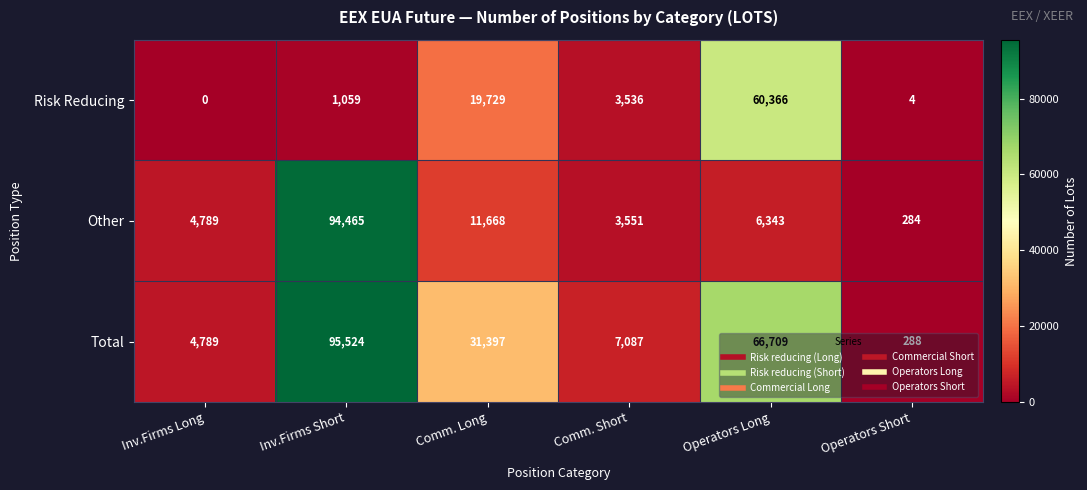

At which category is the sum across all series the highest?

Inv.Firms Short